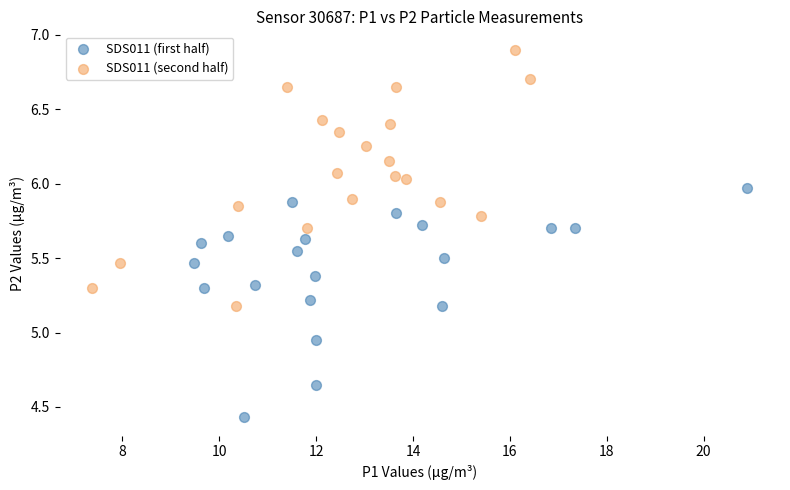

Which series reaches the minimum Y coordinate?

SDS011 (first half)